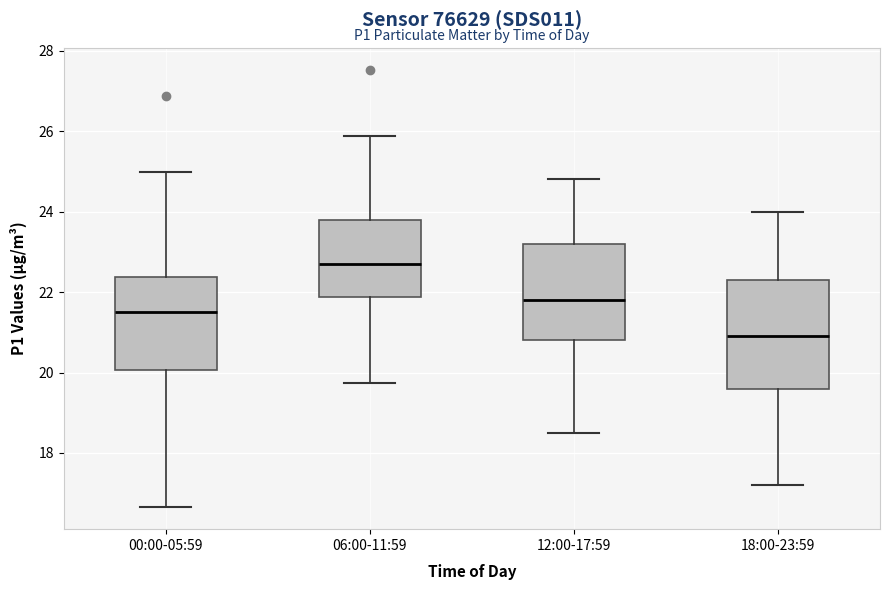

Where does the upper whisker of the box for 18:00-23:59 end on the y-axis? The values are not printed on the chart, so give them approximately, as read against the axis.

24.0